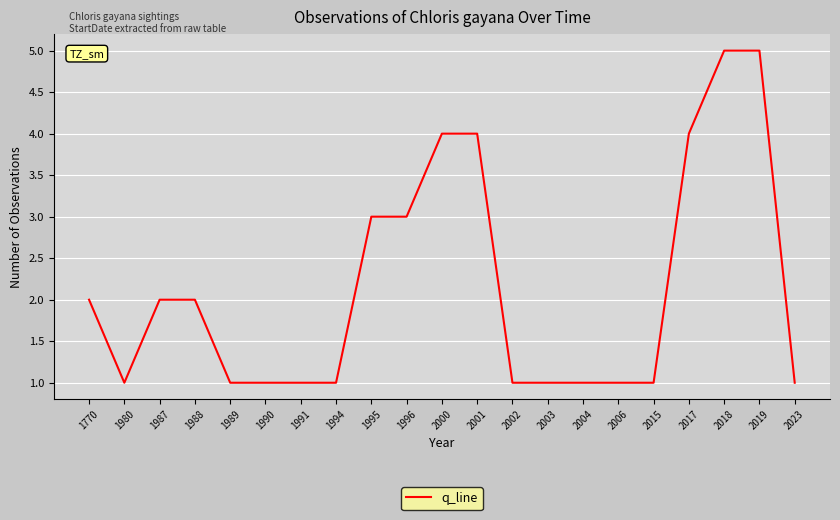

Reading left to right, extract all data points from this chart.

1770=2	1980=1	1987=2	1988=2	1989=1	1990=1	1991=1	1994=1	1995=3	1996=3	2000=4	2001=4	2002=1	2003=1	2004=1	2006=1	2015=1	2017=4	2018=5	2019=5	2023=1